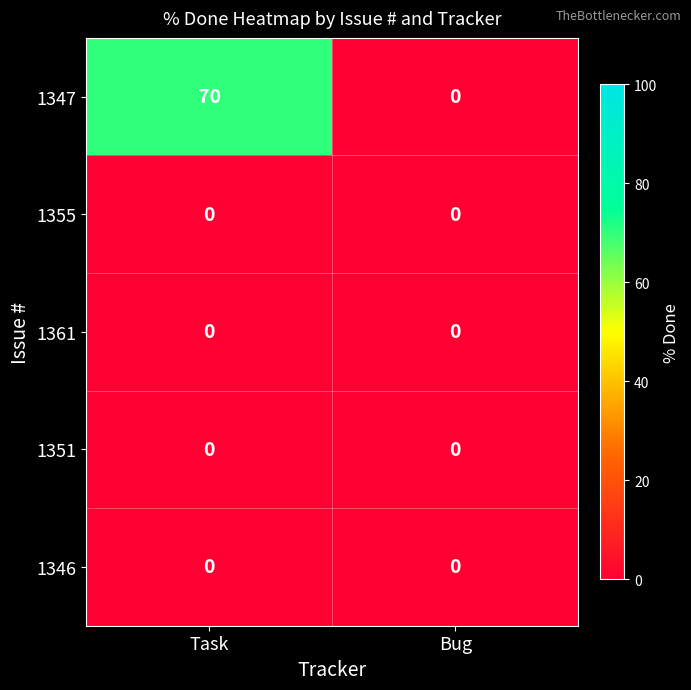

At which category is the sum across all series the highest?

Task